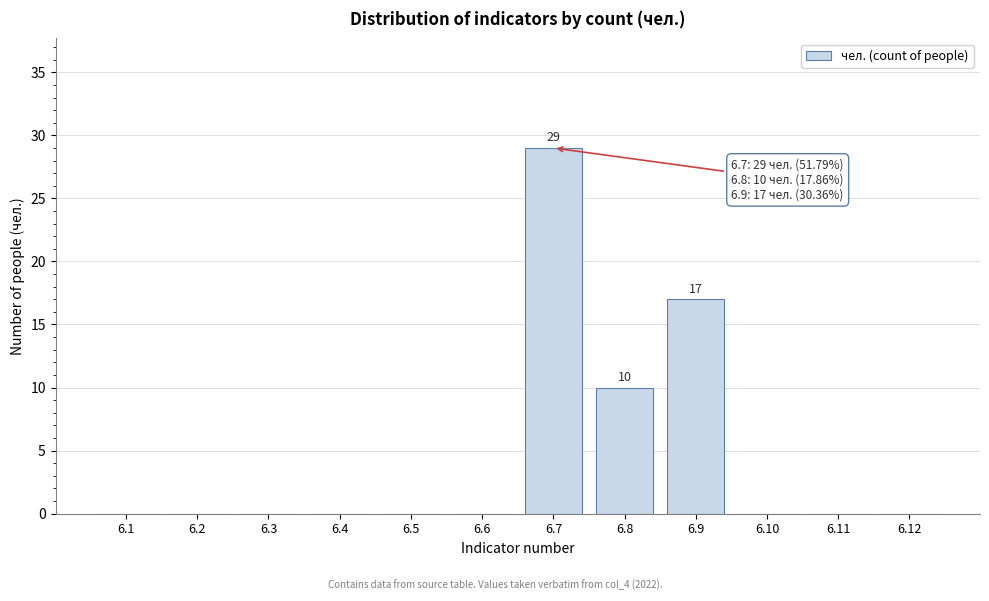

Reading left to right, list all the values displayed in this chart.

6.1=0	6.2=0	6.3=0	6.4=0	6.5=0	6.6=0	6.7=29	6.8=10	6.9=17	6.10=0	6.11=0	6.12=0